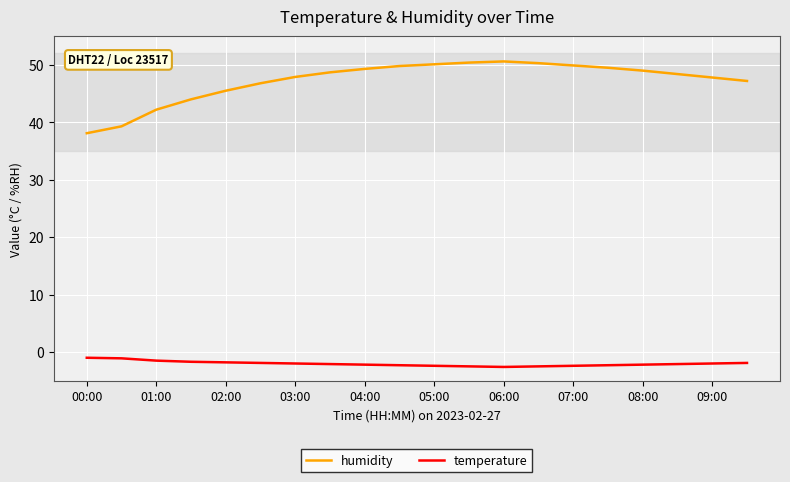

Which series has the widest spread of values?

humidity